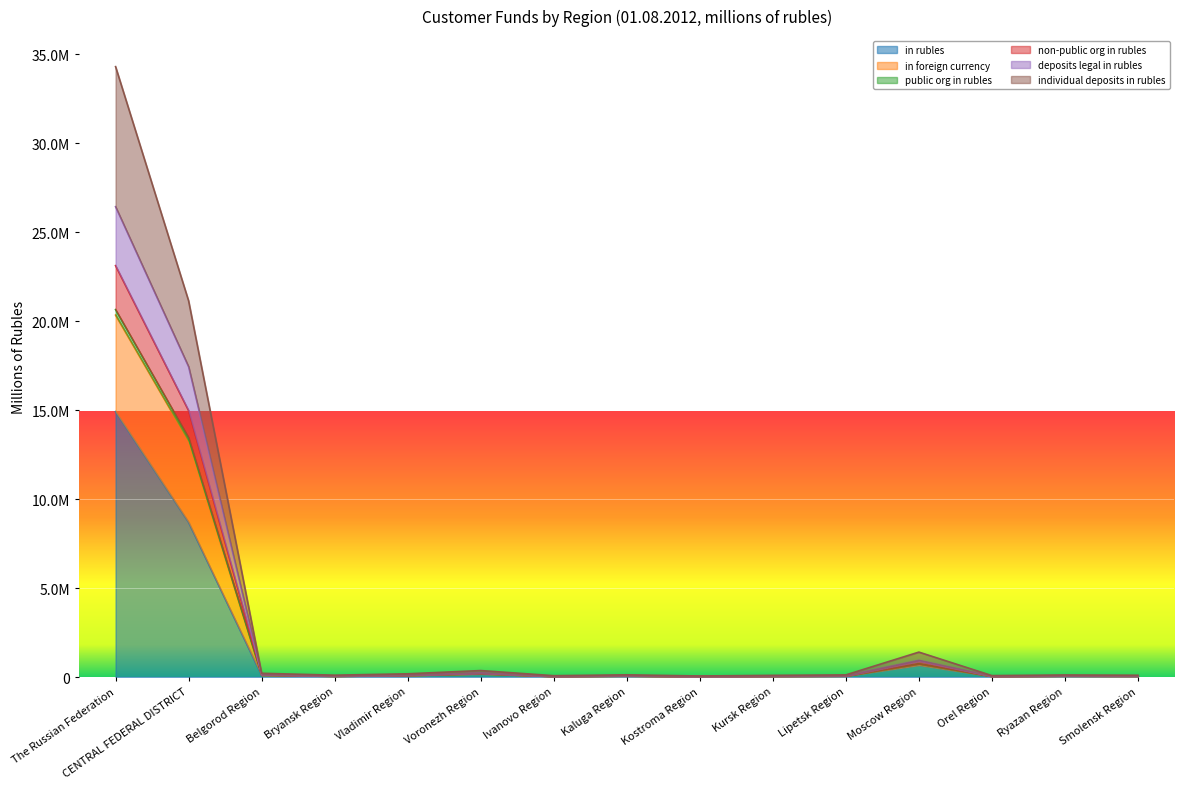

Does the chart display data point markers on the line(s)?

No